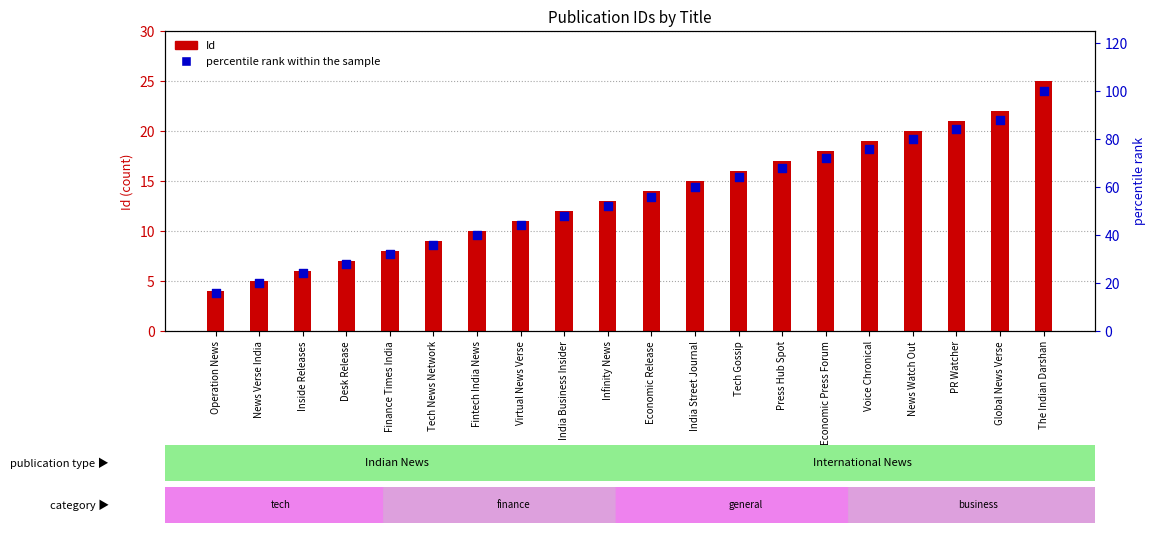

Which series has the largest total across all categories?

percentile rank within the sample